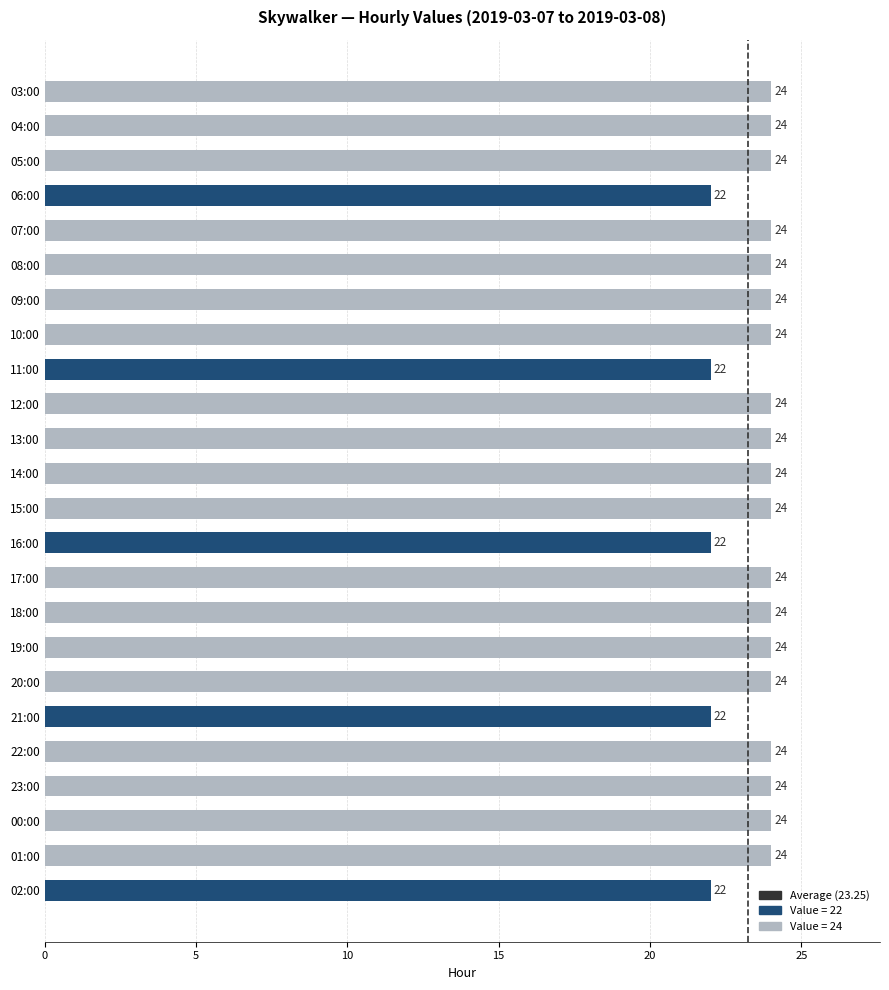

Reading top to bottom, transcribe all the data shown in this chart.

03:00=24	04:00=24	05:00=24	06:00=22	07:00=24	08:00=24	09:00=24	10:00=24	11:00=22	12:00=24	13:00=24	14:00=24	15:00=24	16:00=22	17:00=24	18:00=24	19:00=24	20:00=24	21:00=22	22:00=24	23:00=24	00:00=24	01:00=24	02:00=22